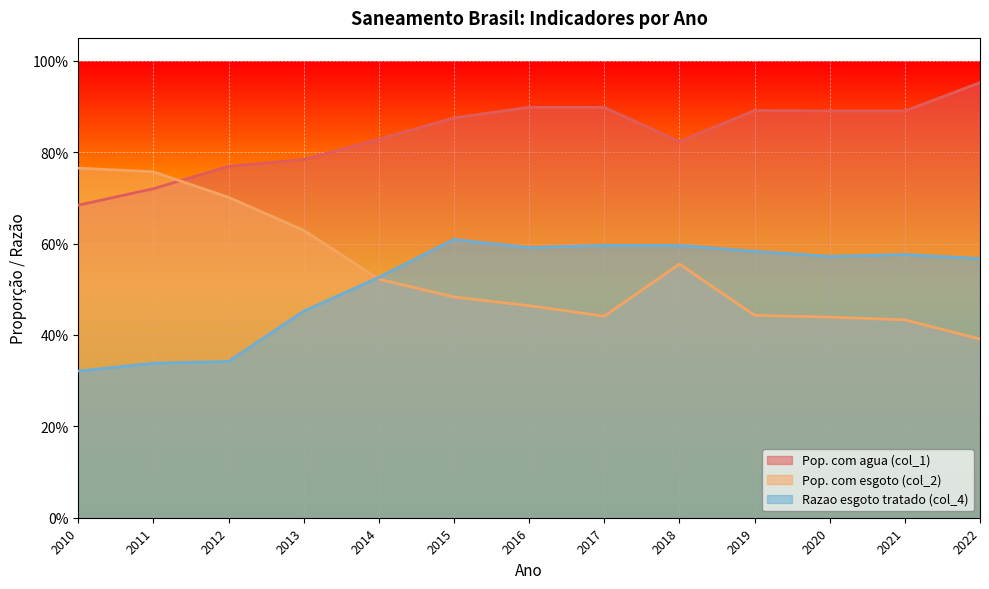

True or false: Pop. com esgoto (col_2) has more than 1 interior local peaks.

False